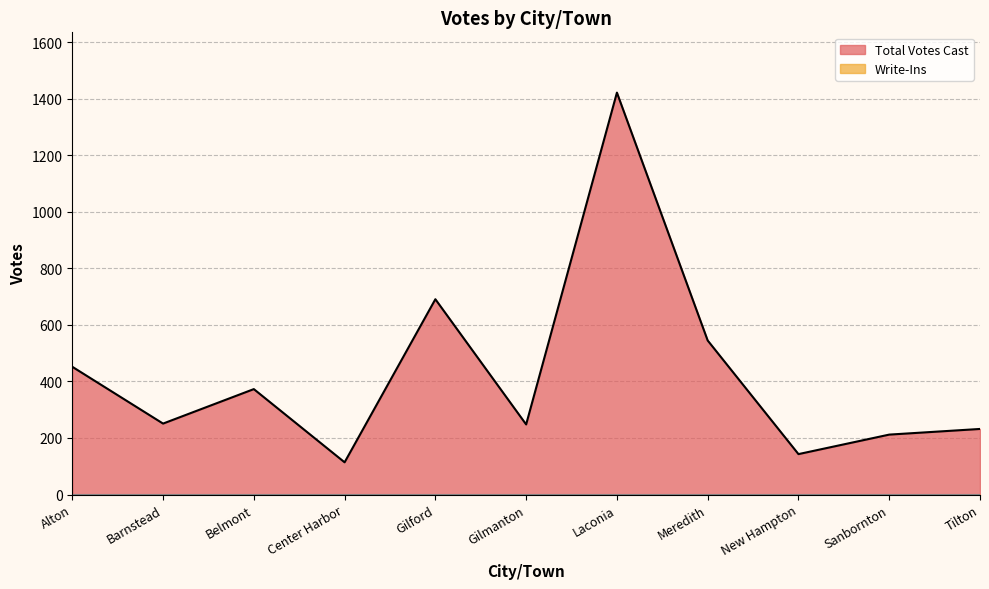

What is the sum of all values?

4683